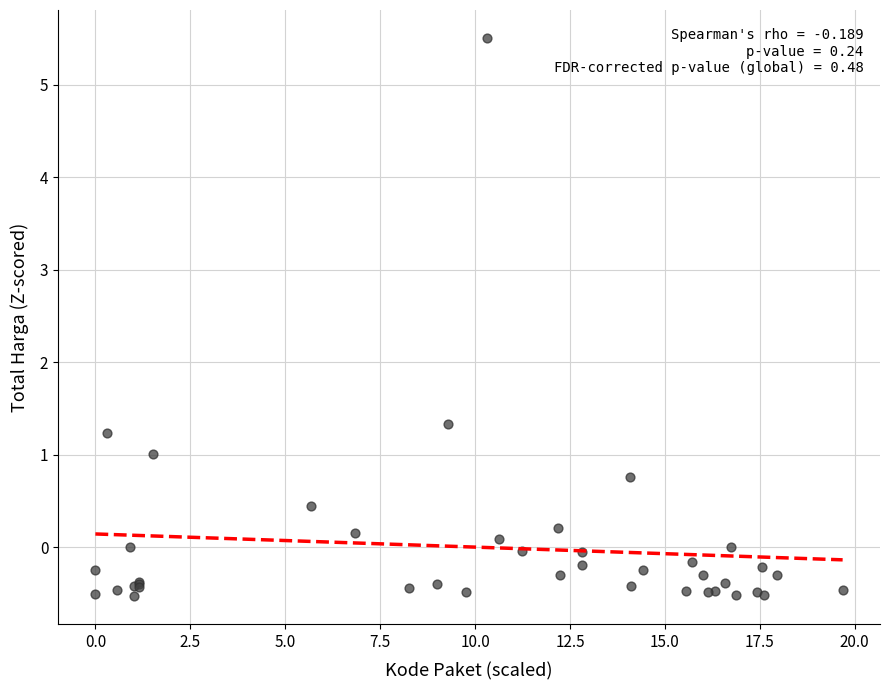

What Y value in the scatter plot is closest to 2?

1.3